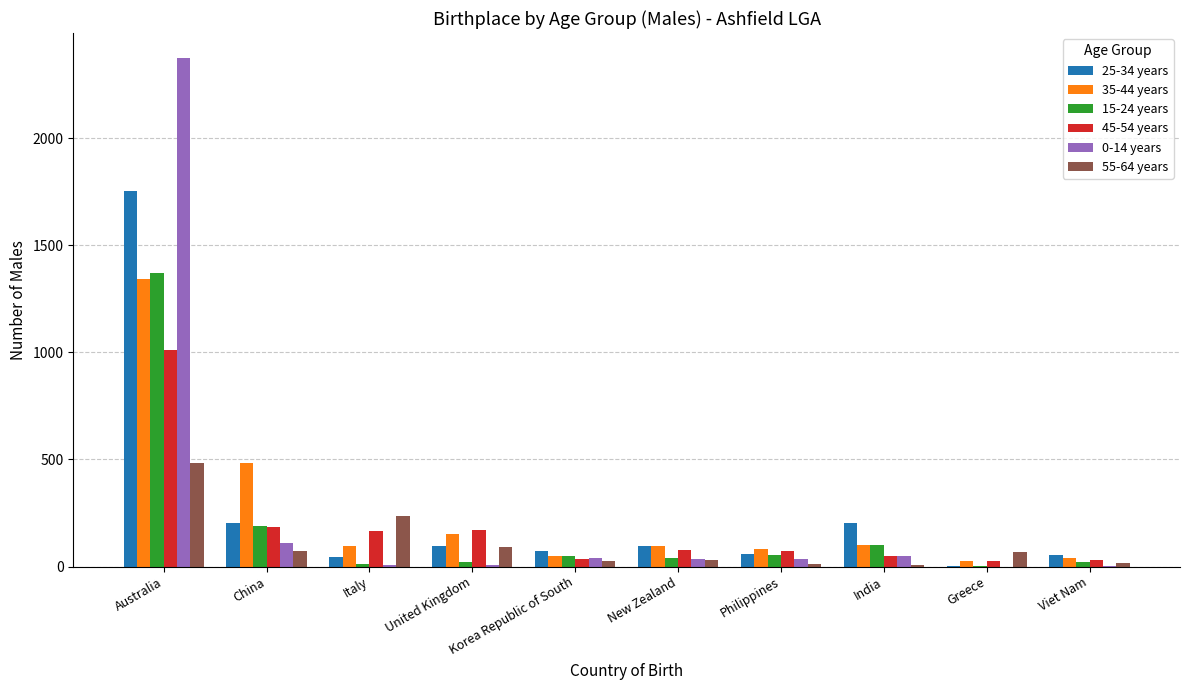

What is the sum of all 55-64 years values?

1043